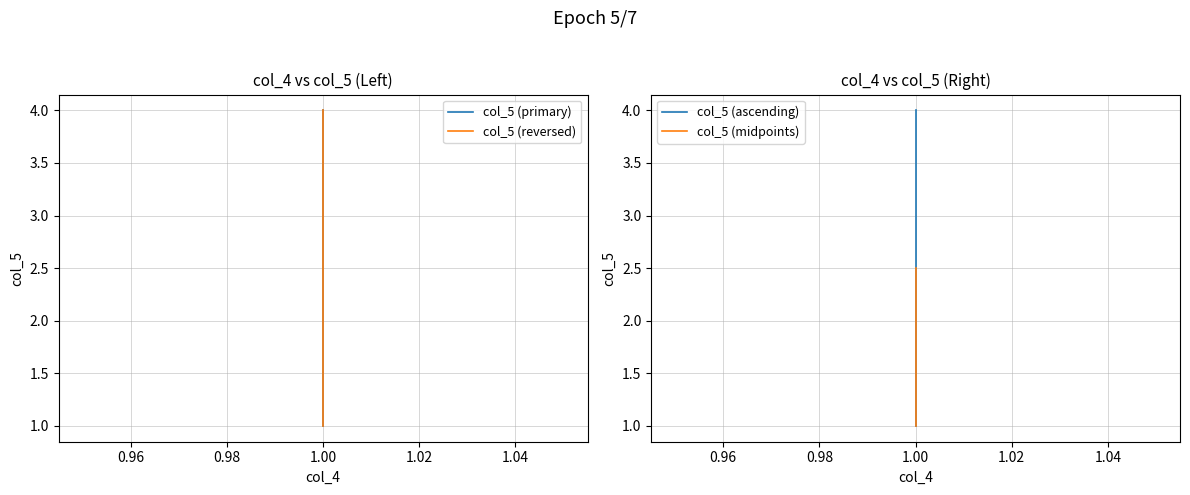

True or false: col_5 (reversed) has more than 2 points higher than both neighbors.

False